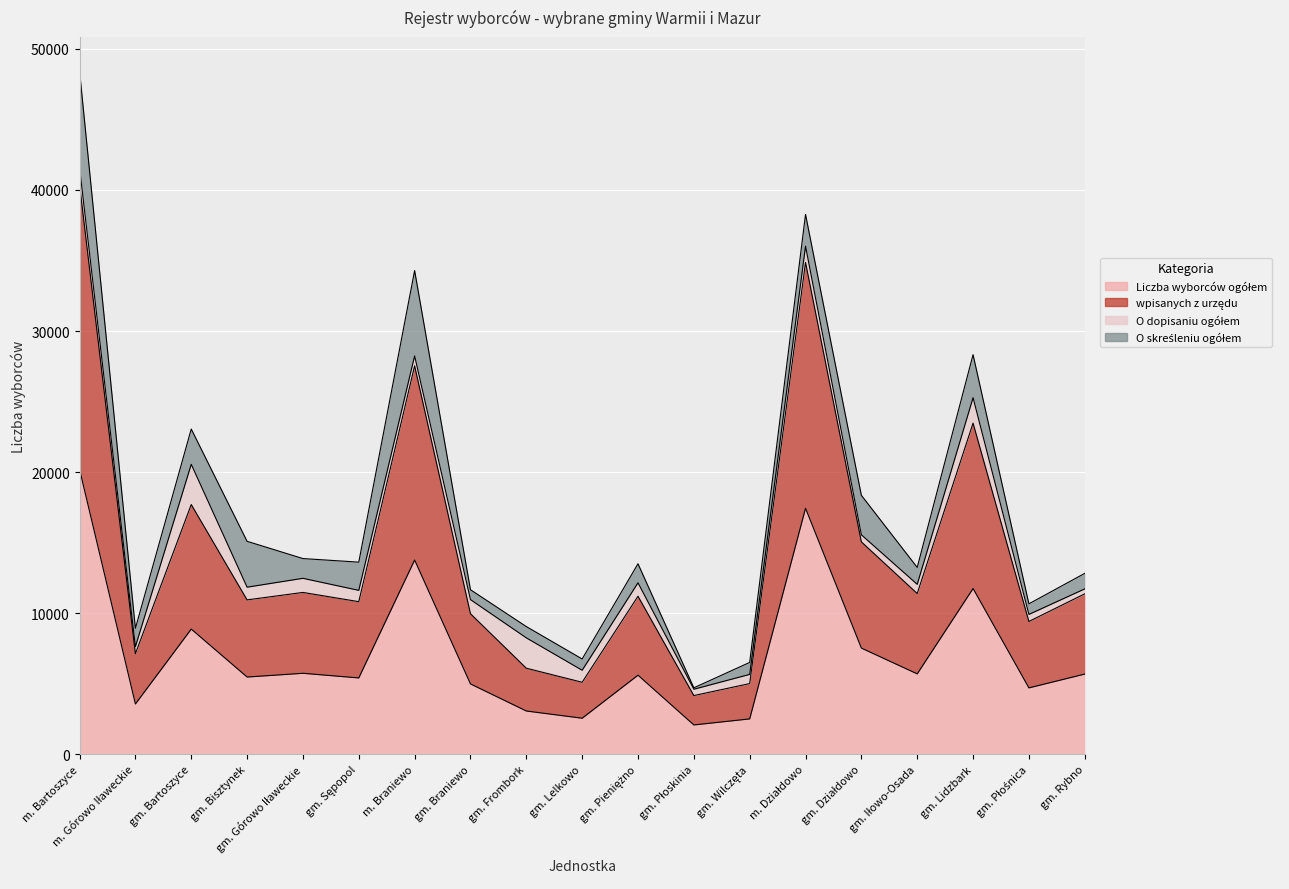

True or false: wpisanych z urzędu and Liczba wyborców ogółem intersect in this chart.

False